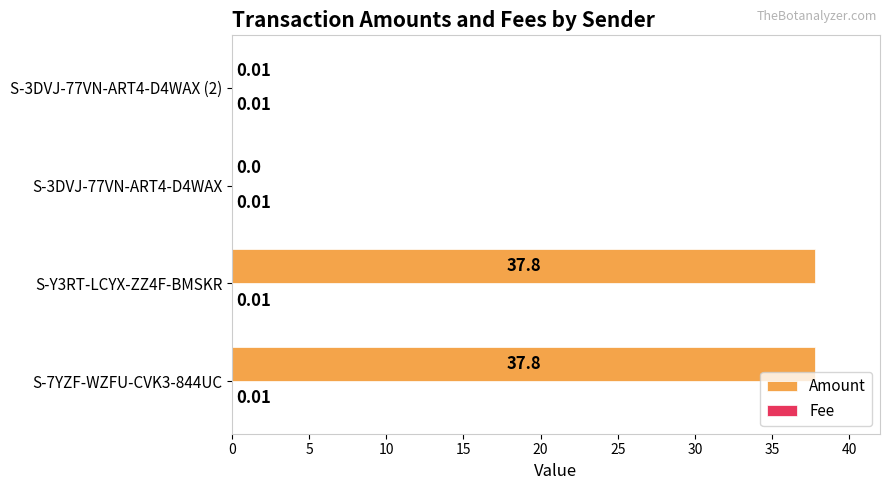

What is the sum of all Amount values?

75.6